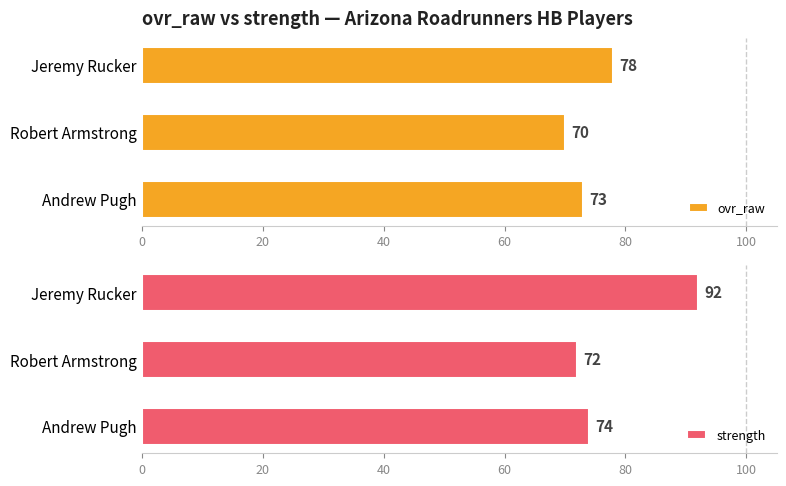

How many bars are there in total?

6